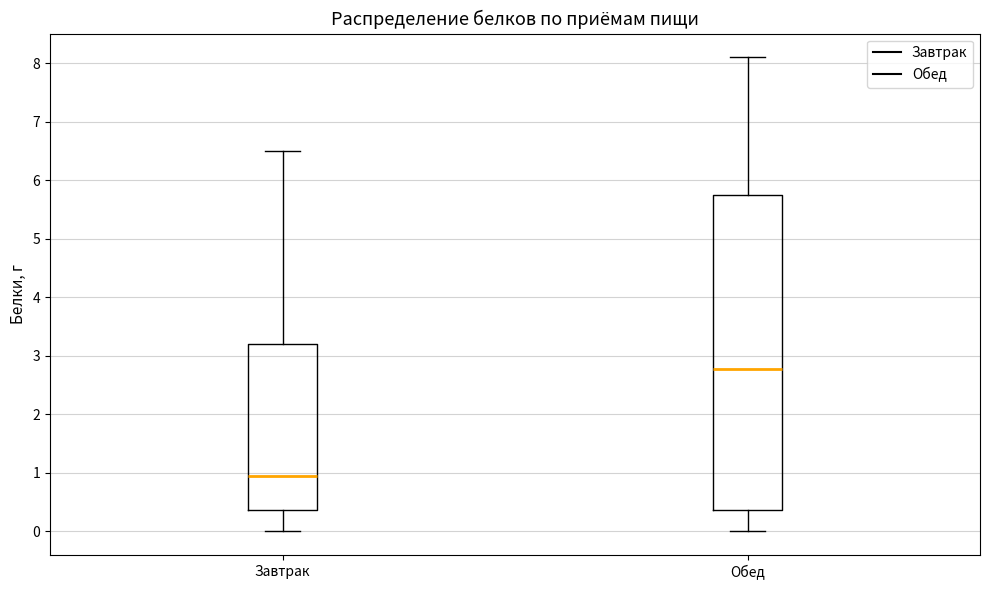

Which box is the tallest, from its lower edge to its upper edge?

Обед